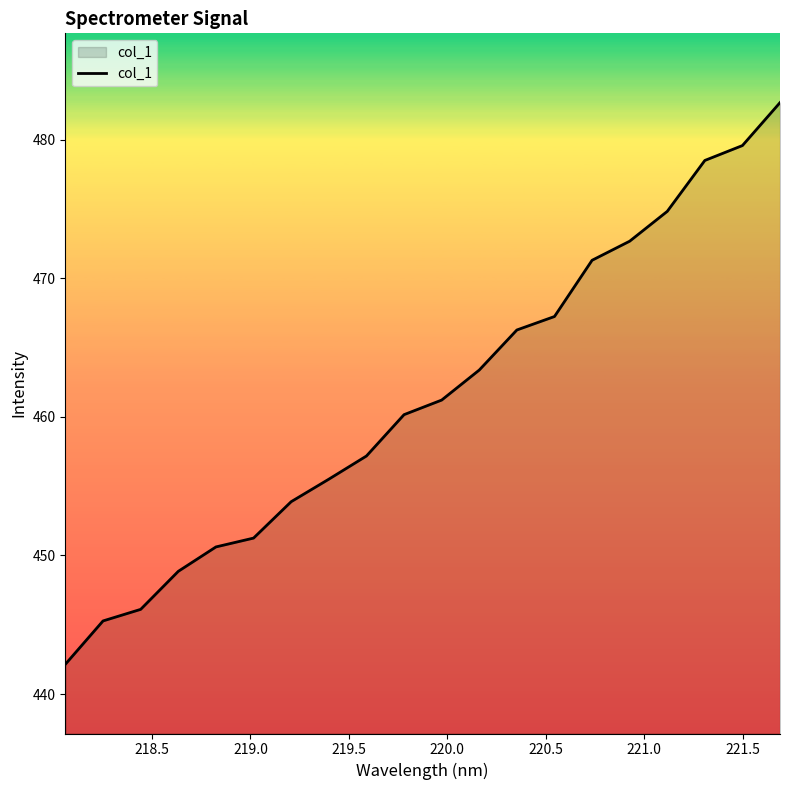

What is the greatest value displayed?

482.7